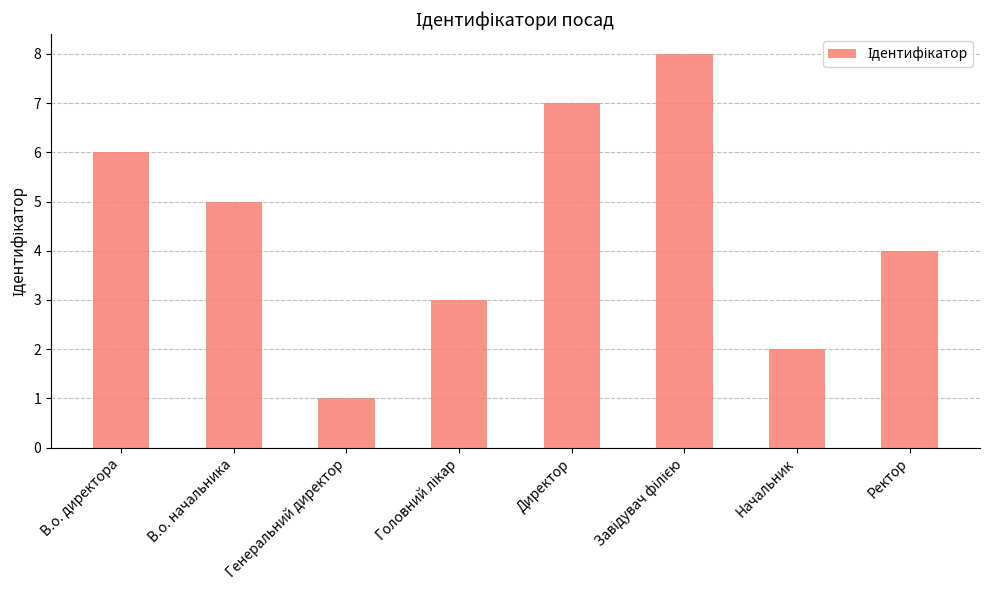

What is the difference between the maximum and minimum values?

7